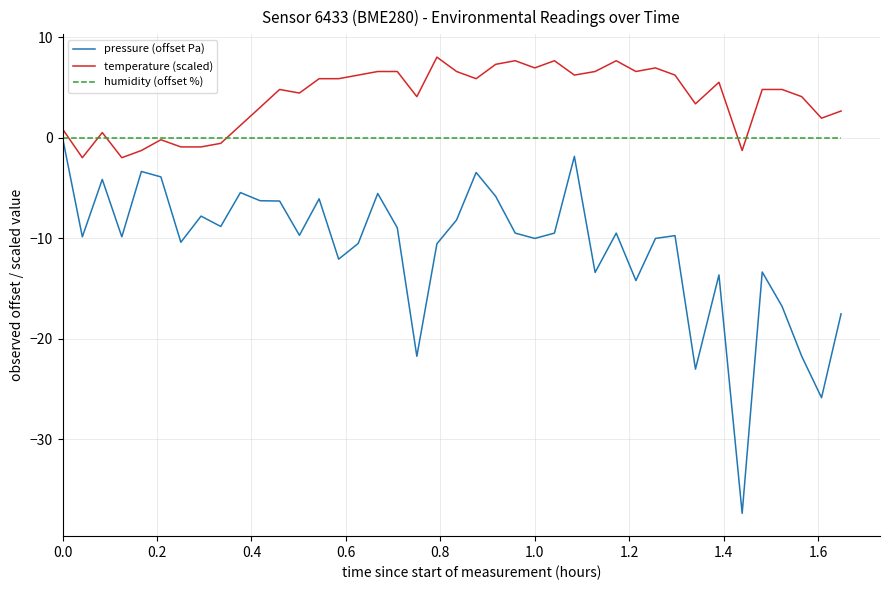

Which series has the largest total across all categories?

temperature (scaled)